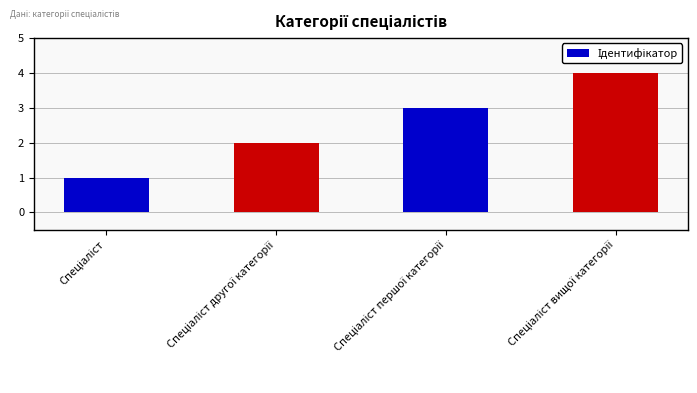

What is the difference between the maximum and minimum values?

3